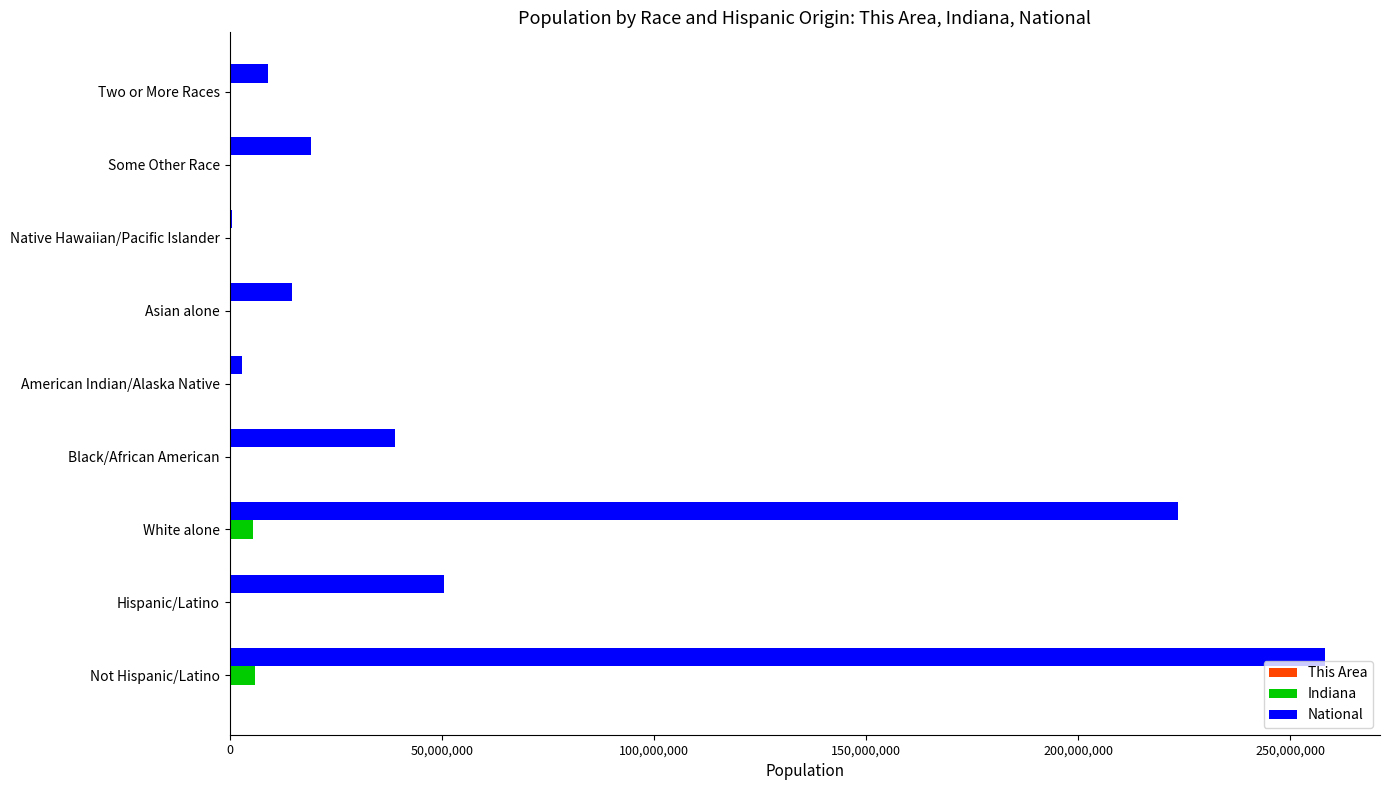

What is the maximum value for Indiana?

6094095